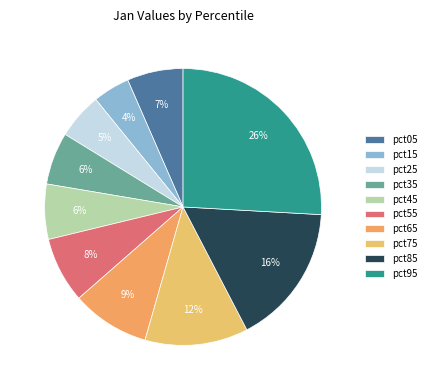

What is the smallest slice in the pie chart?

pct15